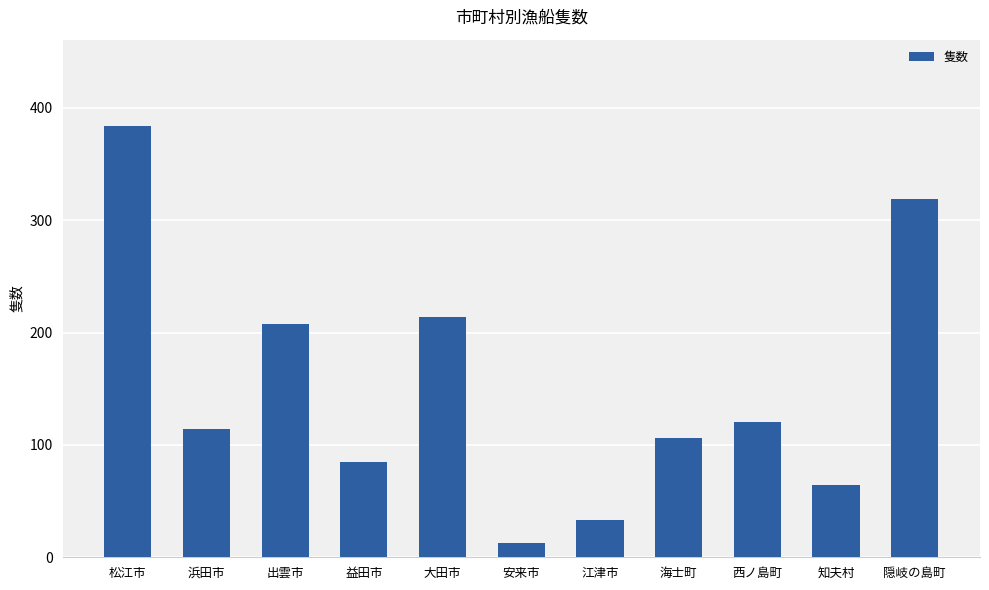

How many series are shown in this chart?

1